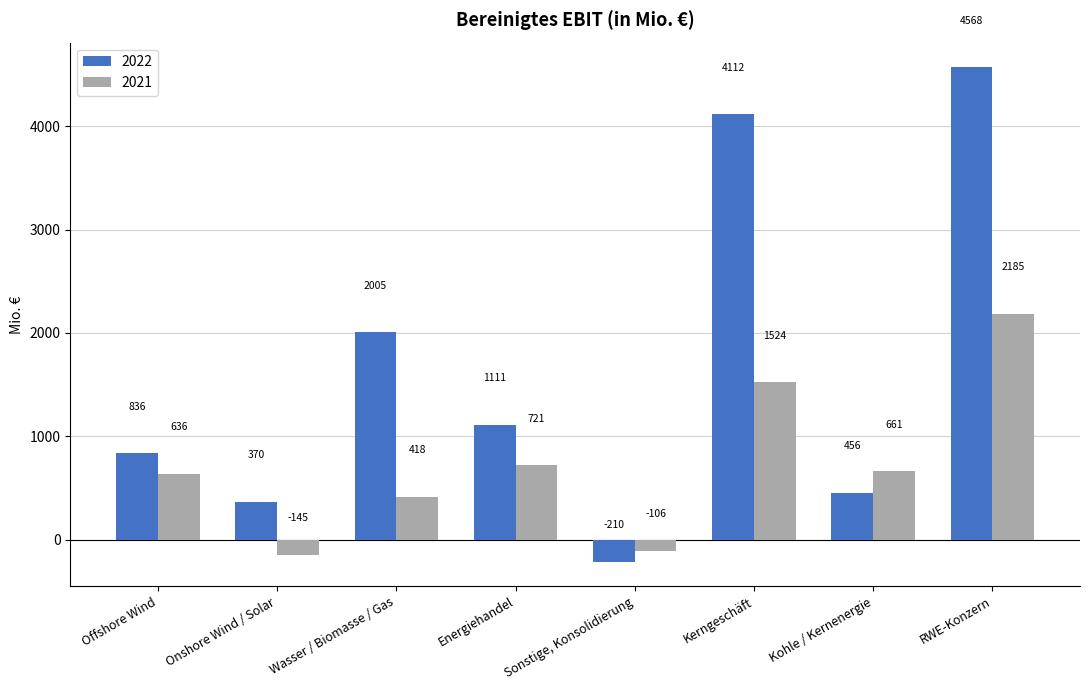

Are the bars horizontal?

No